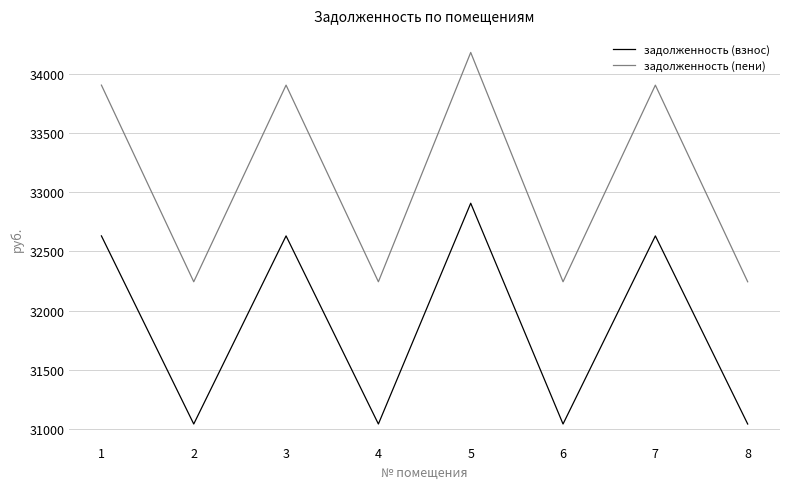

True or false: задолженность (пени) has more than 1 points higher than both neighbors.

True